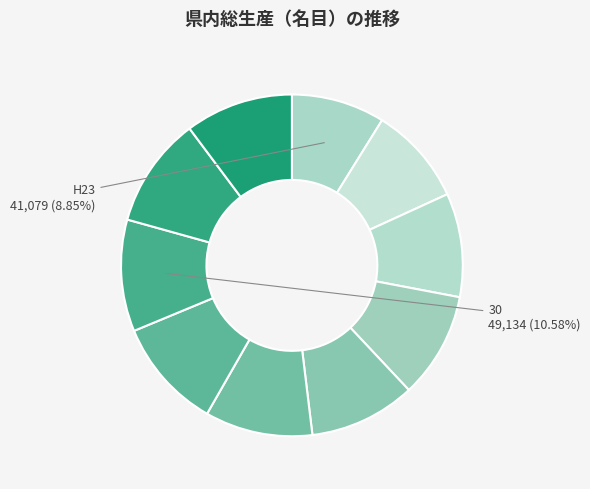

Count the number of slices in the pie.

10